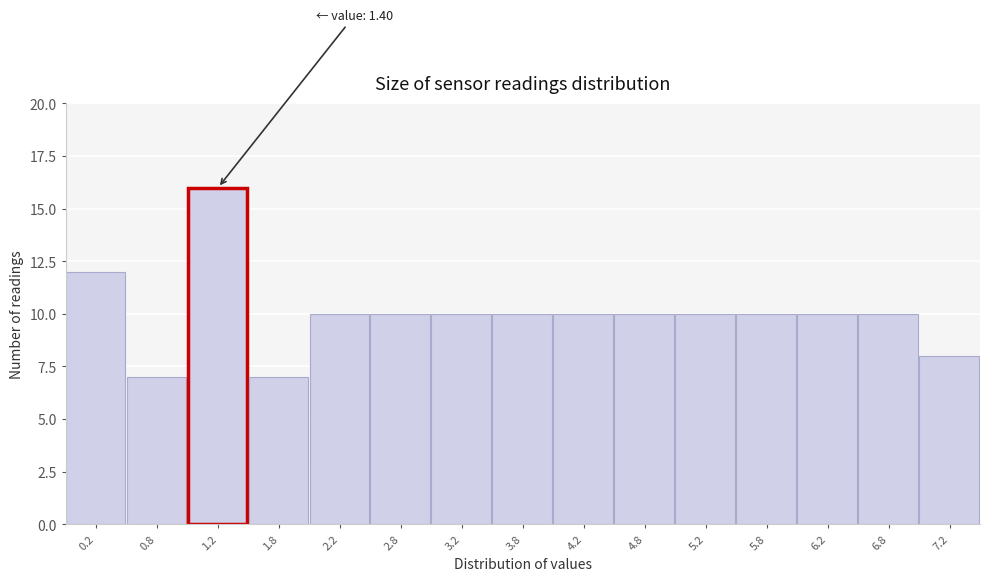

Reading left to right, list all the values displayed in this chart.

12	7	16	7	10	10	10	10	10	10	10	10	10	10	8